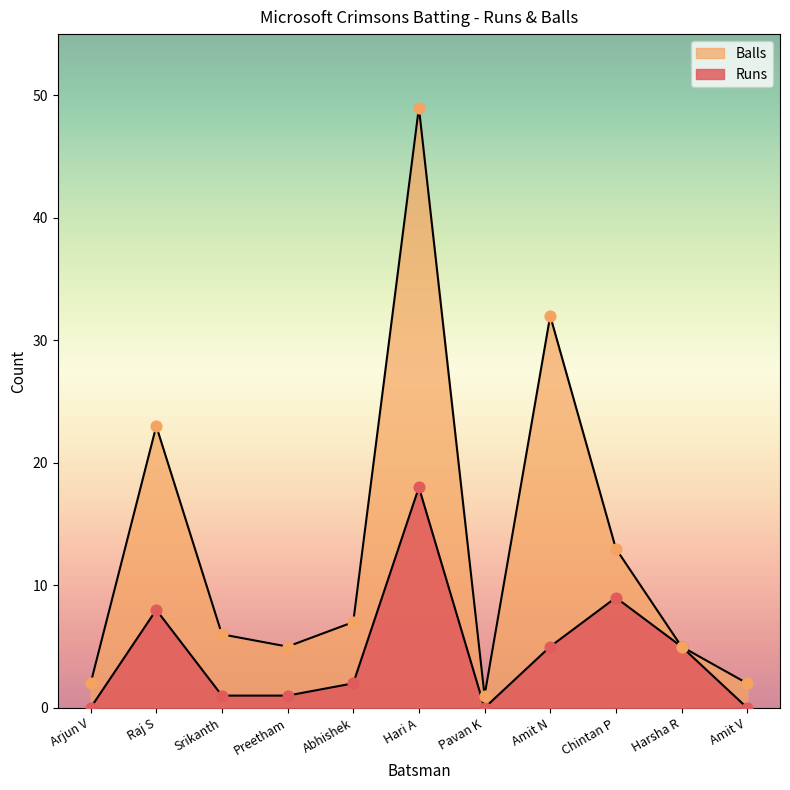

Which series reaches the maximum Y coordinate?

Balls